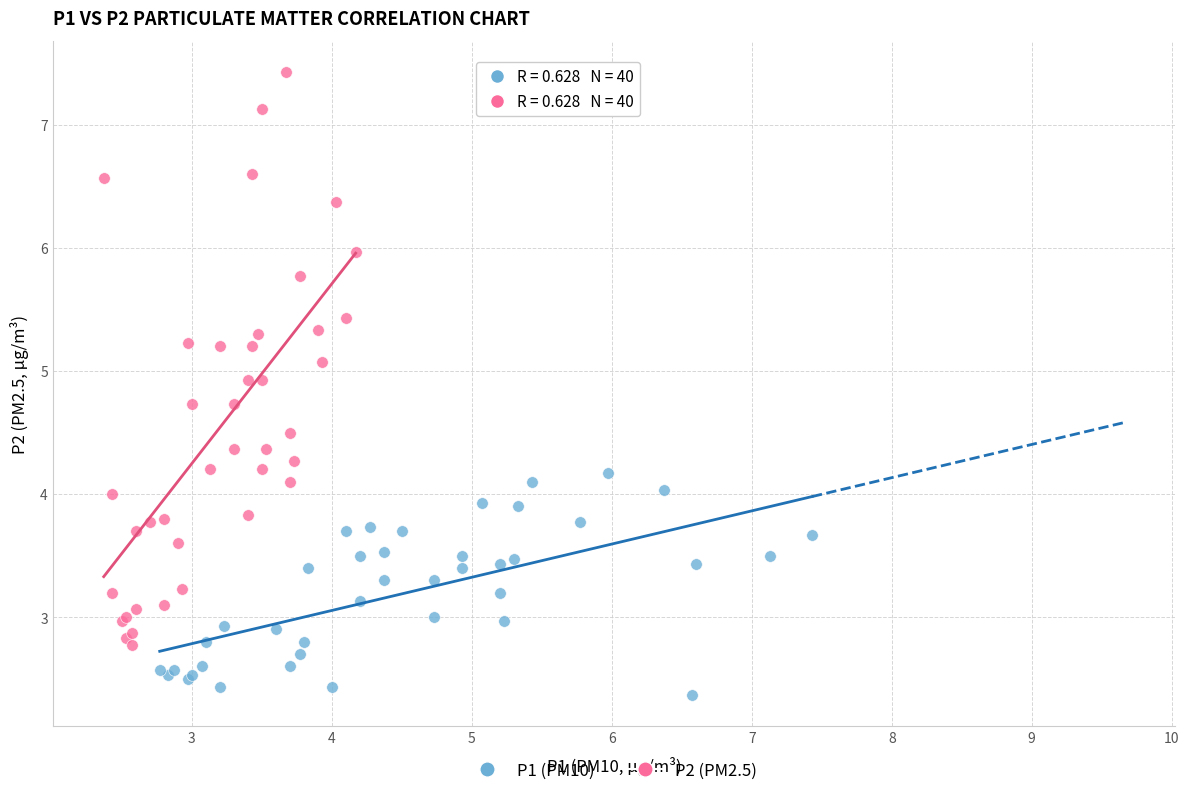

Which series contains the lowest Y value?

P1 (PM10)